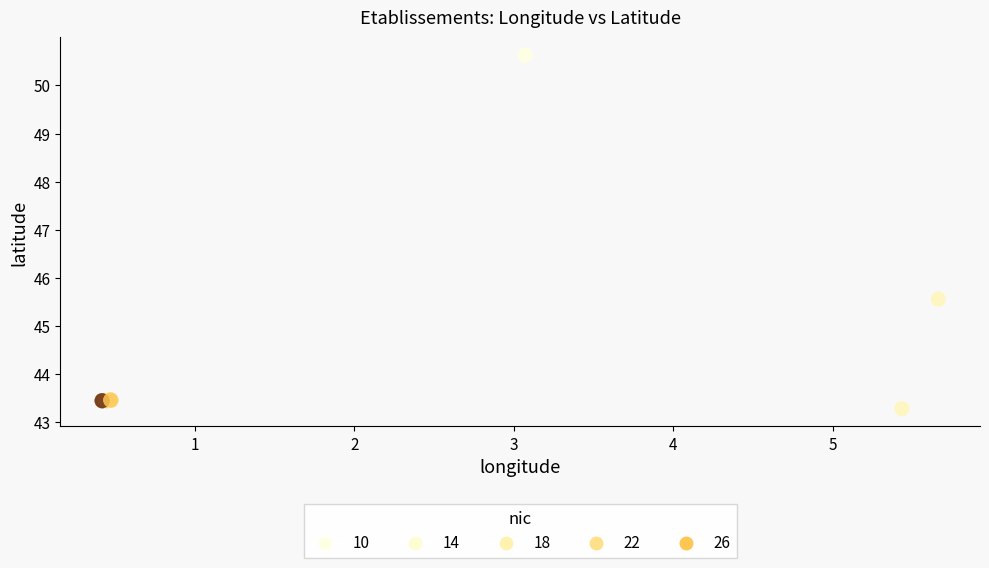

What Y value in the scatter plot is closest to 46?

45.6